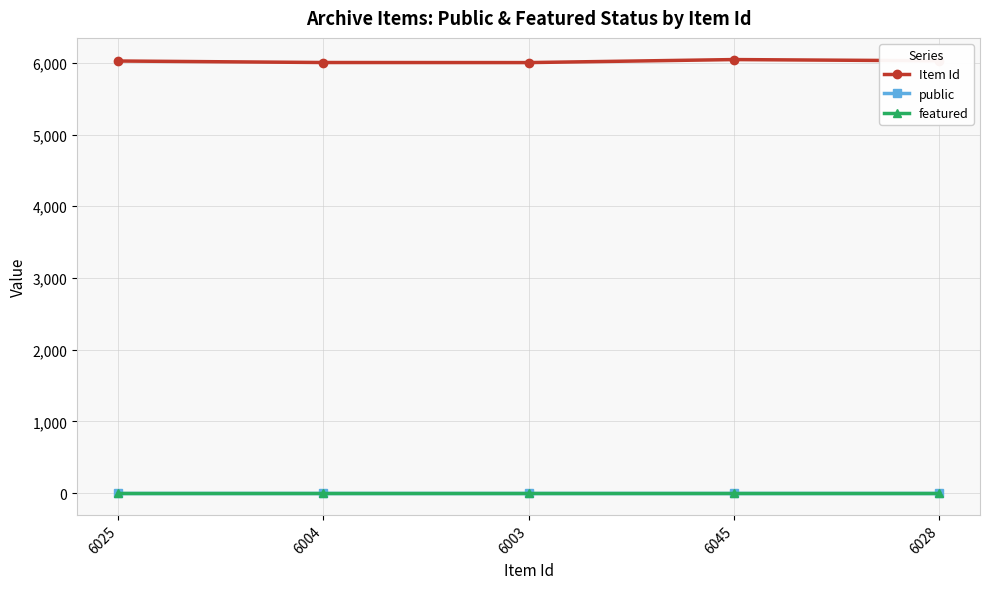

What are all the series names shown in the legend?

Item Id, public, featured